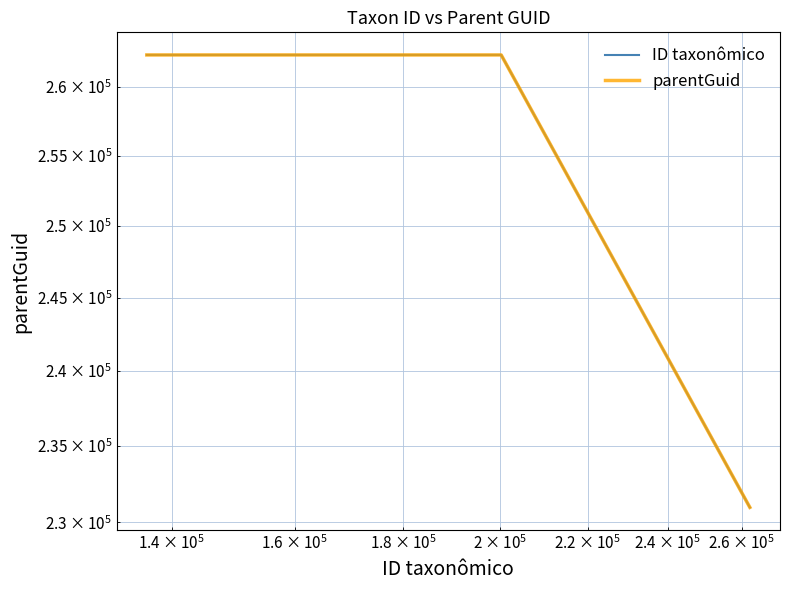

What is the difference between the maximum and minimum values in the ID taxonômico series?

31370